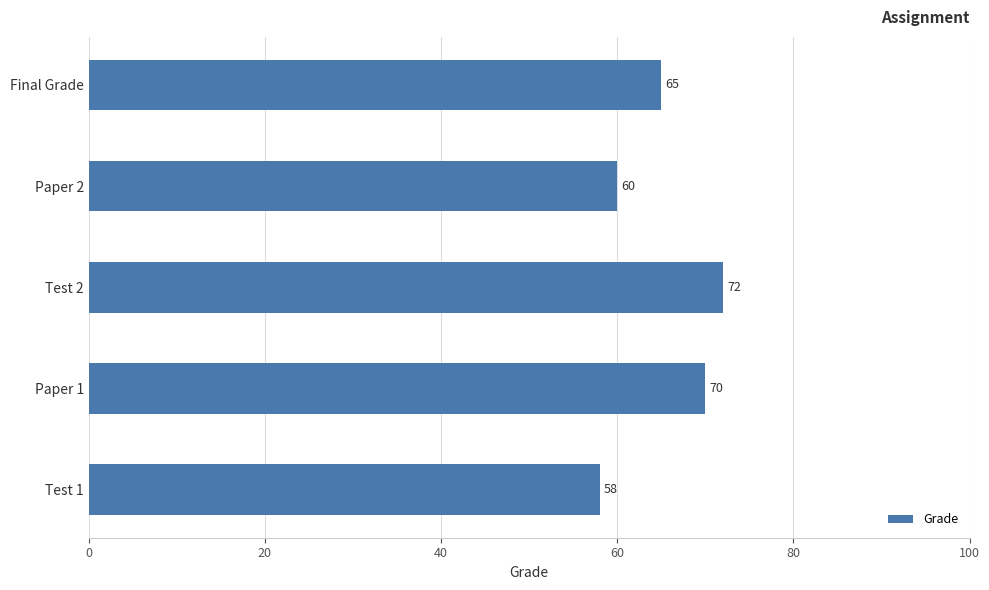

How many values are between 60 and 70?

3